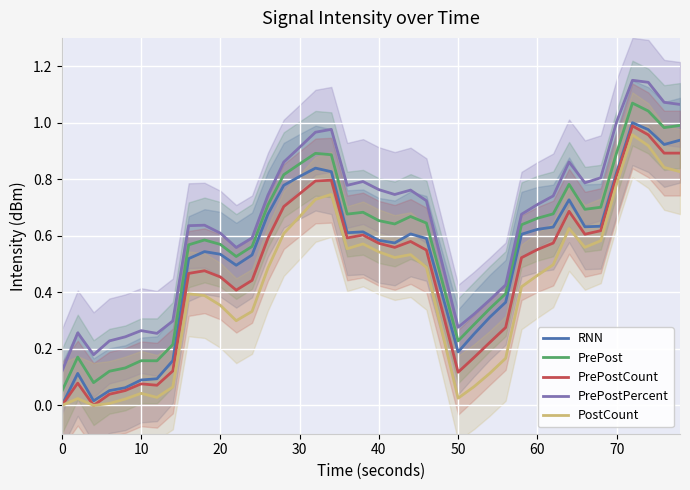

True or false: PrePost and RNN intersect in this chart.

False